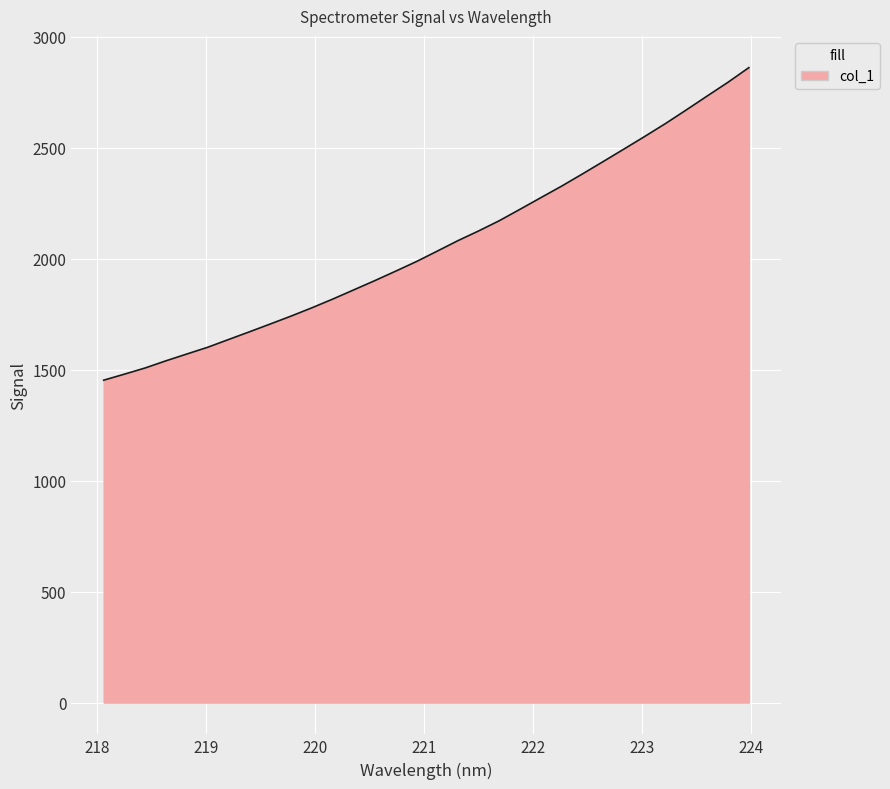

What is the smallest value displayed?

1452.2